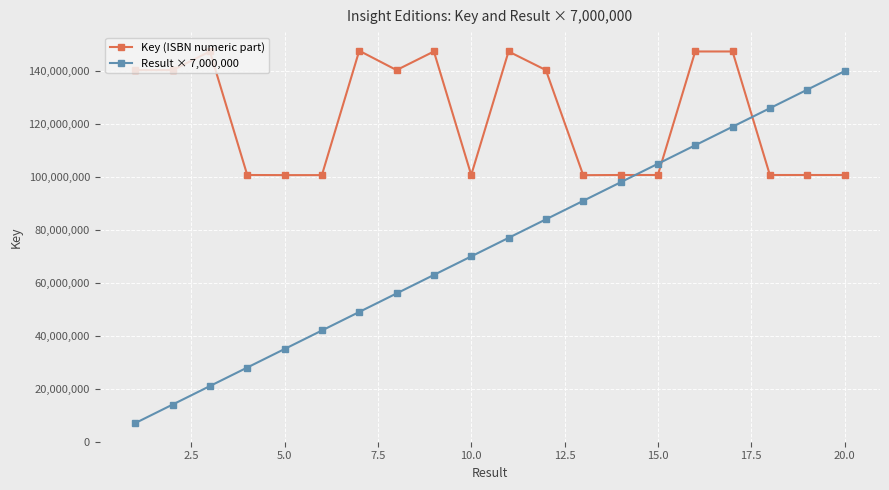

How many times do Result × 7,000,000 and Key (ISBN numeric part) cross each other?

3